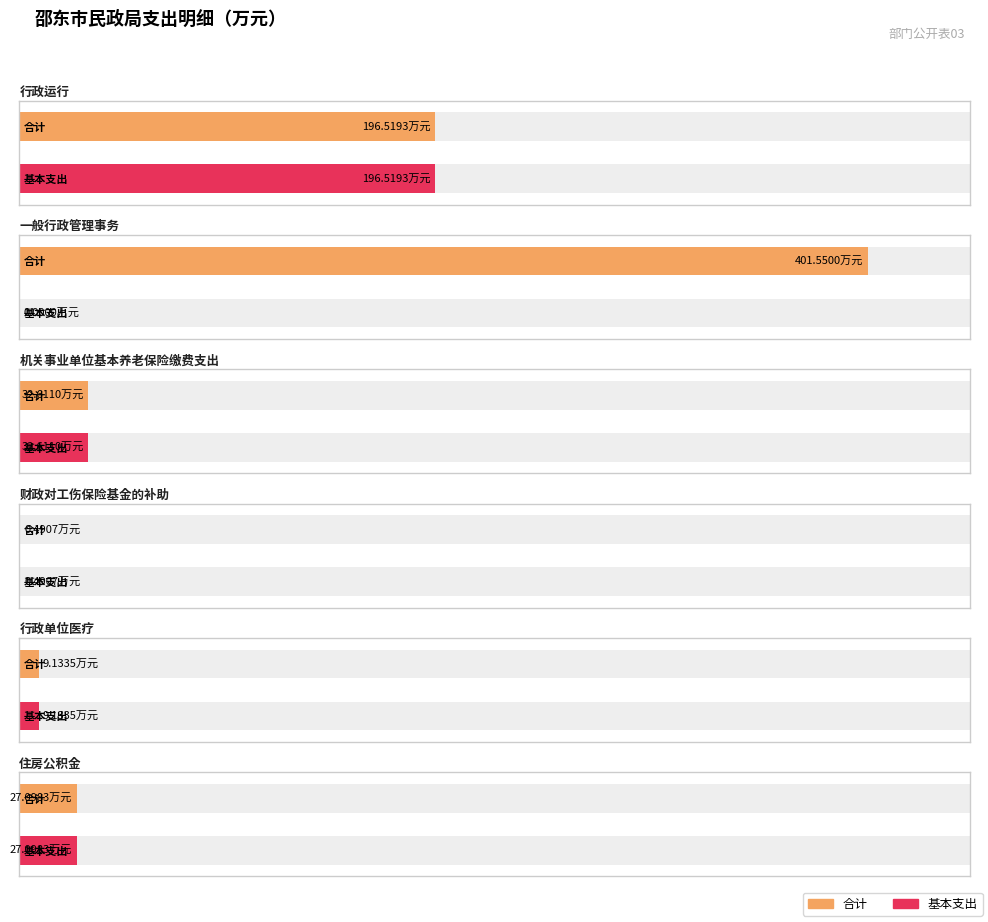

List the labels in order of 合计 value, smallest first.

财政对工伤保险基金的补助, 行政单位医疗, 住房公积金, 机关事业单位基本养老保险缴费支出, 行政运行, 一般行政管理事务